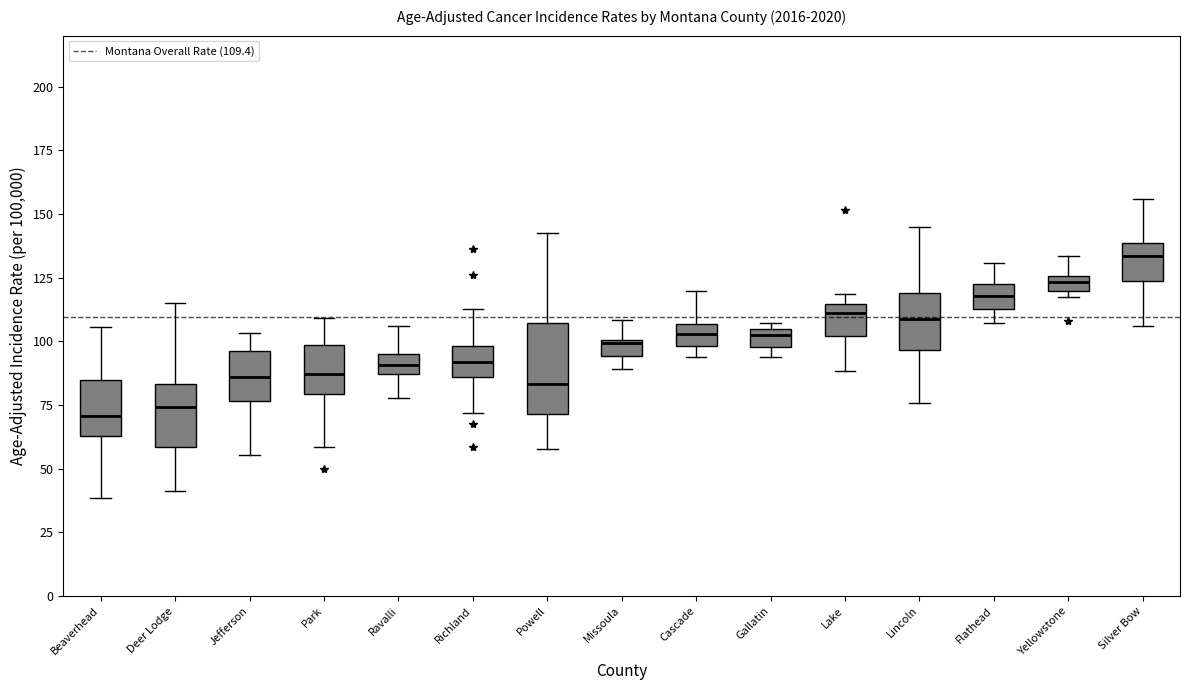

Which box is the tallest, from its lower edge to its upper edge?

Powell